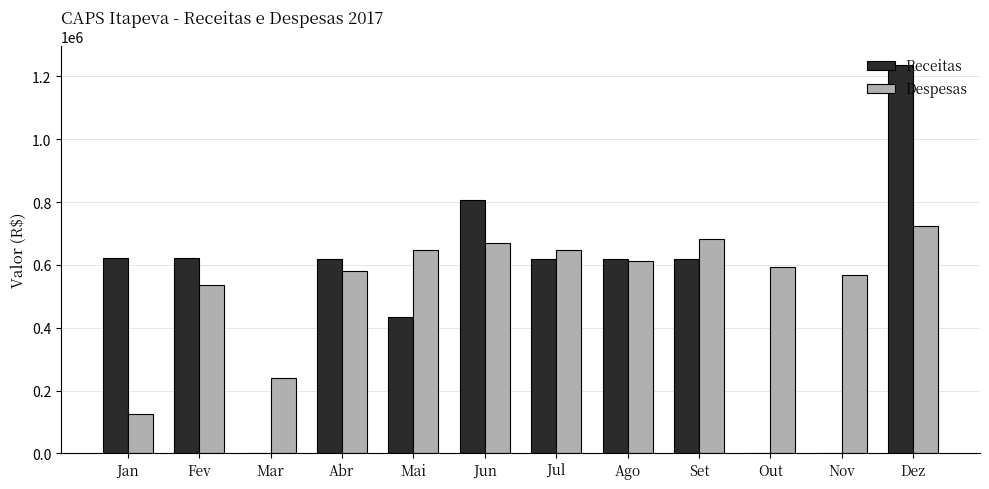

What is the sum of all Receitas values?

6202850.8